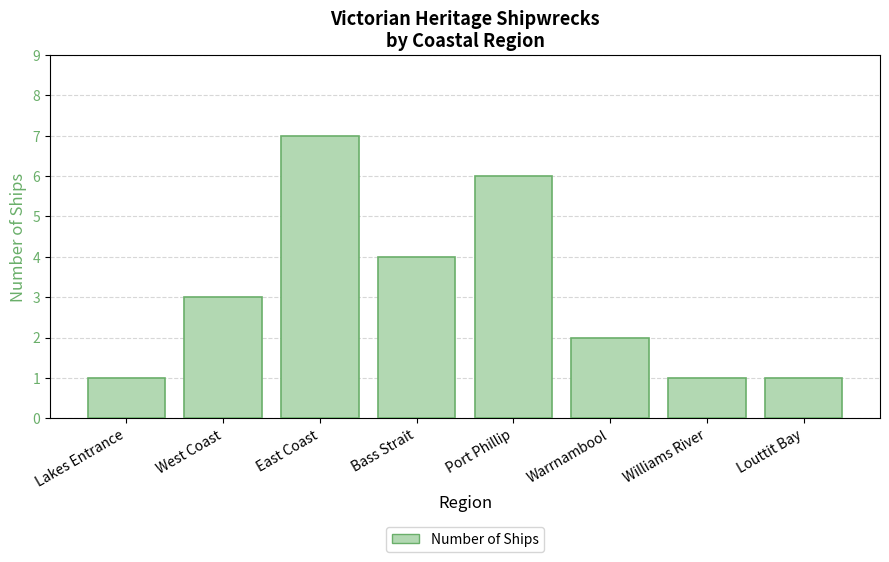

What is the ratio of the value at Lakes Entrance to the value at Louttit Bay?

1.0